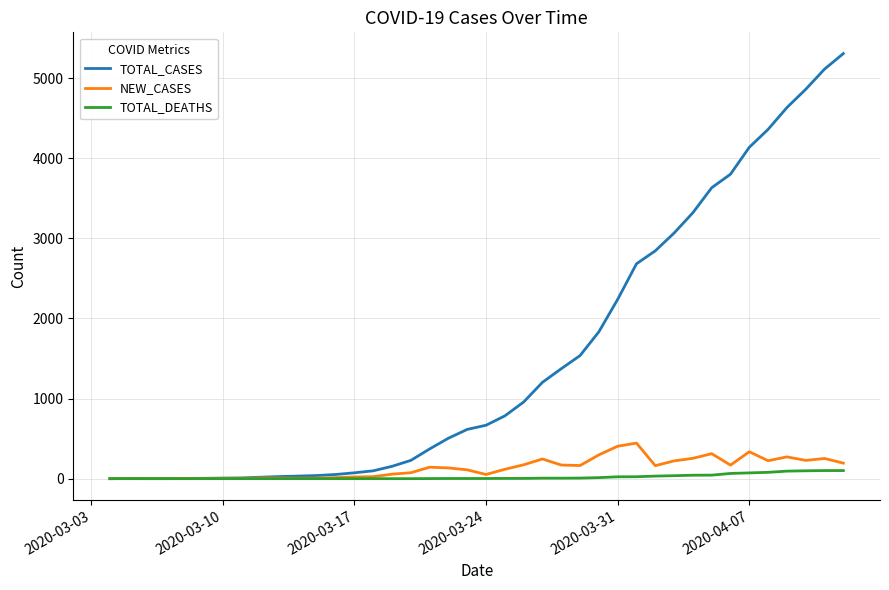

Which series has the widest spread of values?

TOTAL_CASES